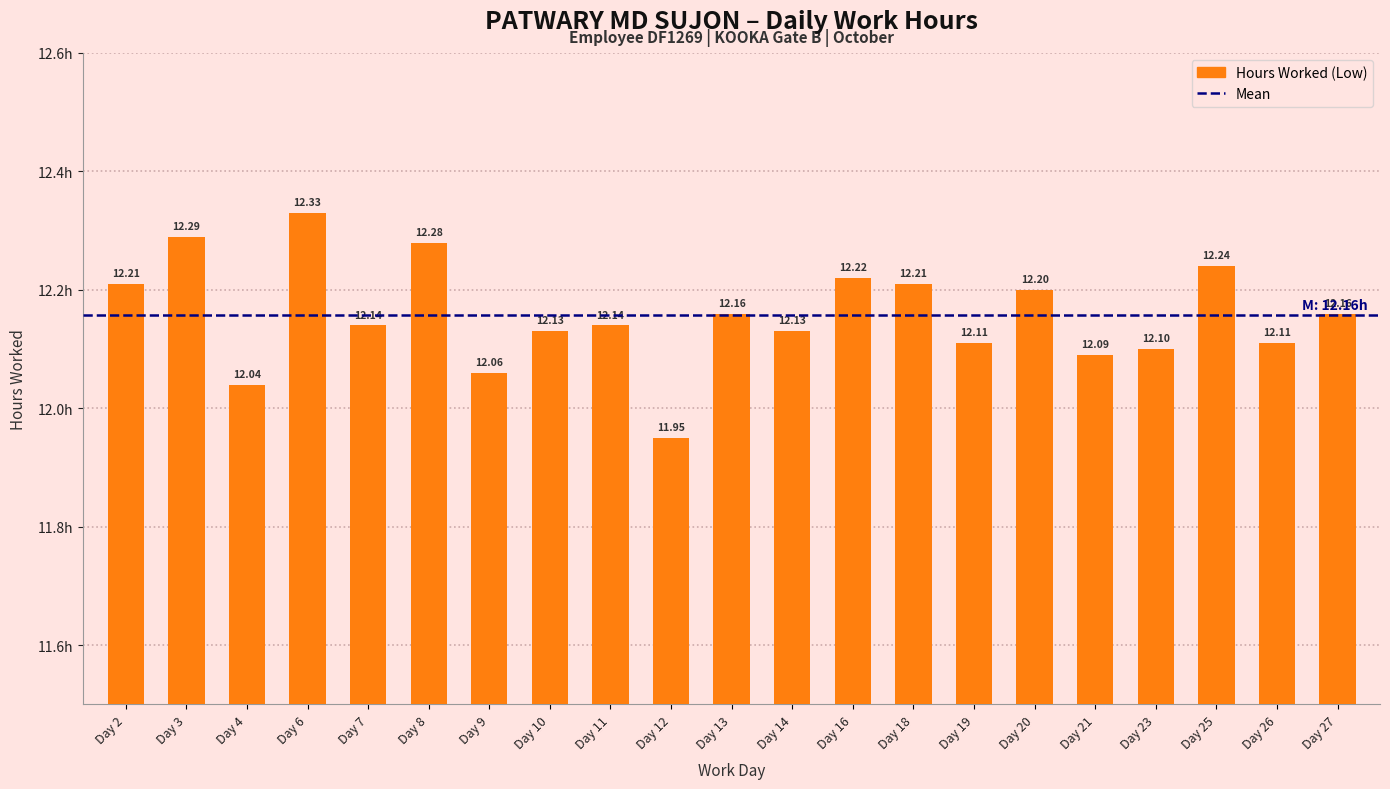

What is the change in value from Day 12 to Day 13?

+0.2